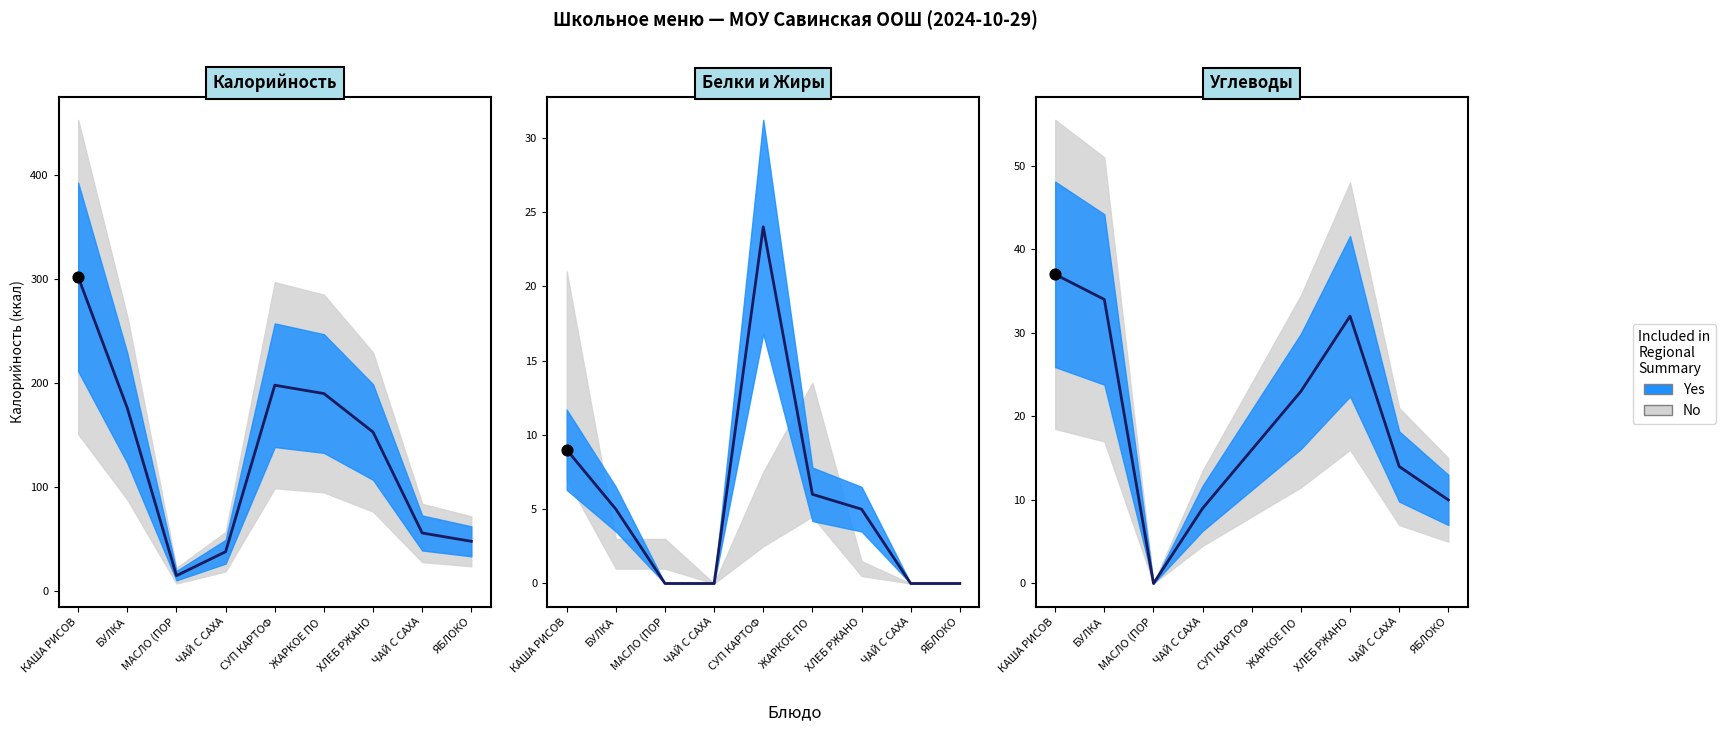

What is the ratio of the value at ЖАРКОЕ ПО  to the value at ХЛЕБ РЖАНО?

0.7